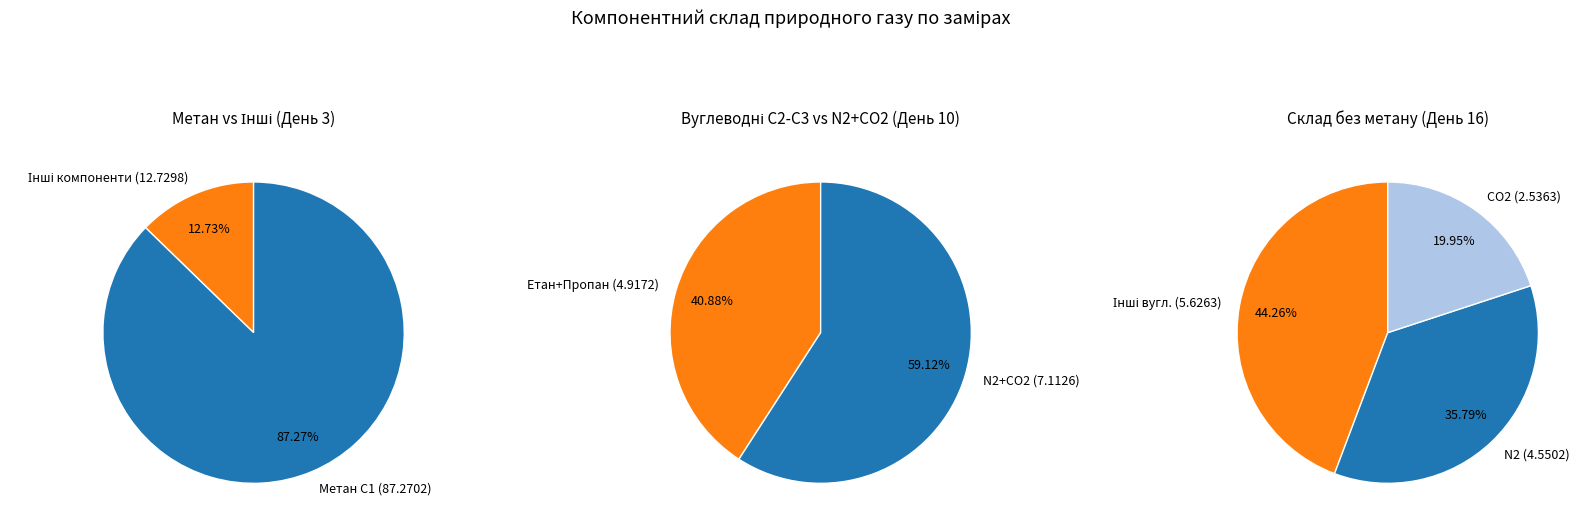

How many slices are in this pie chart?

7